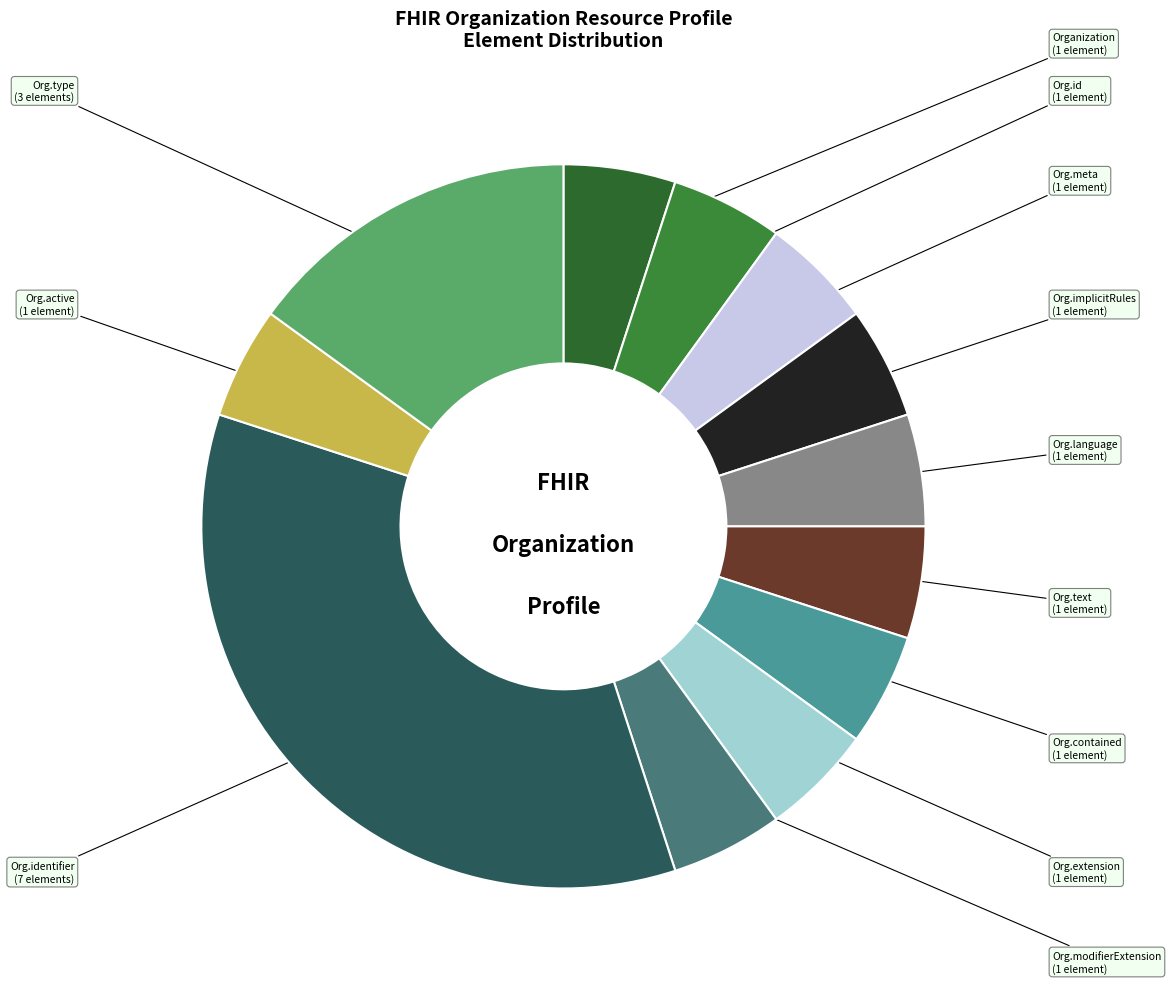

Does any single category account for the majority?

No